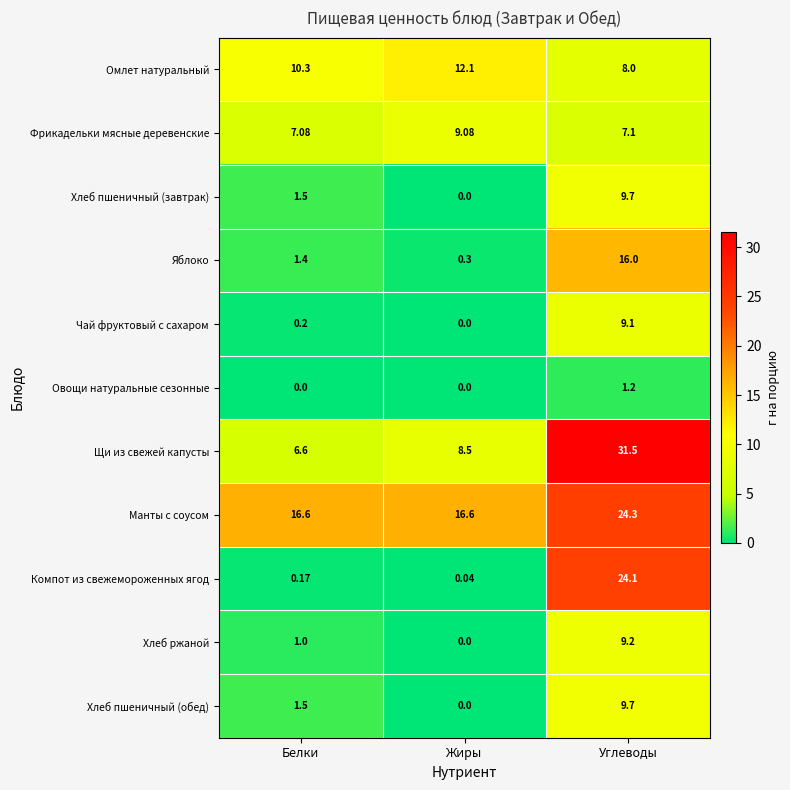

What is the total value across all series at Углеводы?

149.9